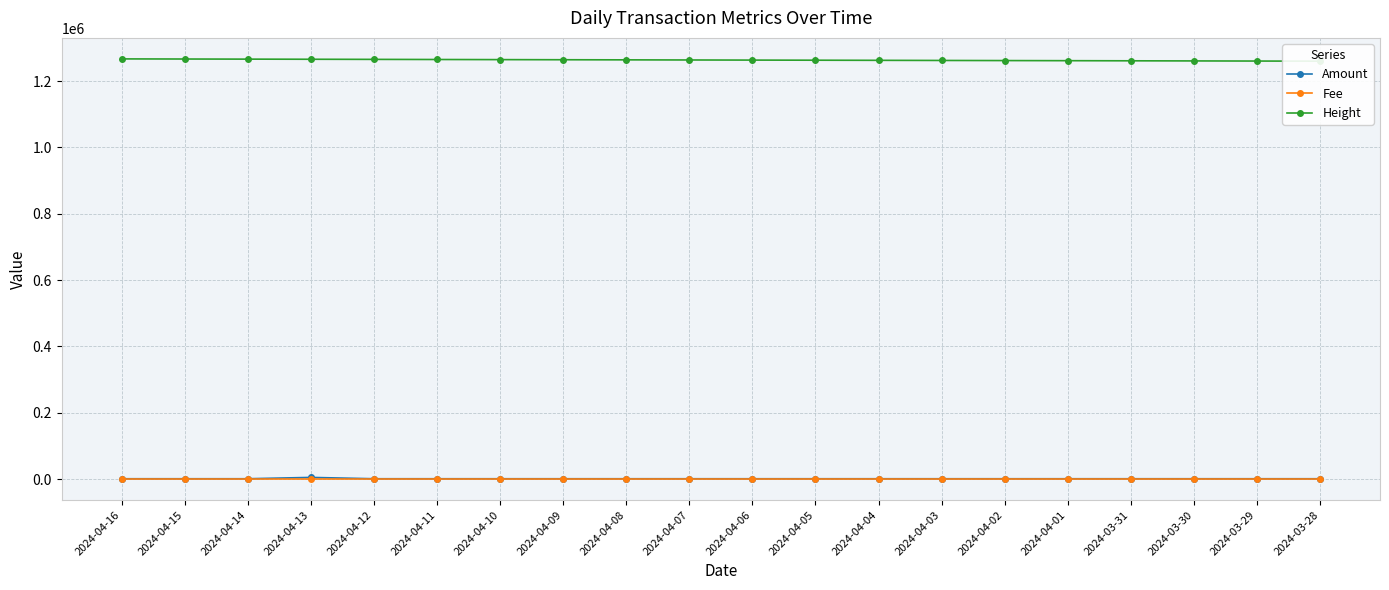

What is the smallest value displayed?

0.3